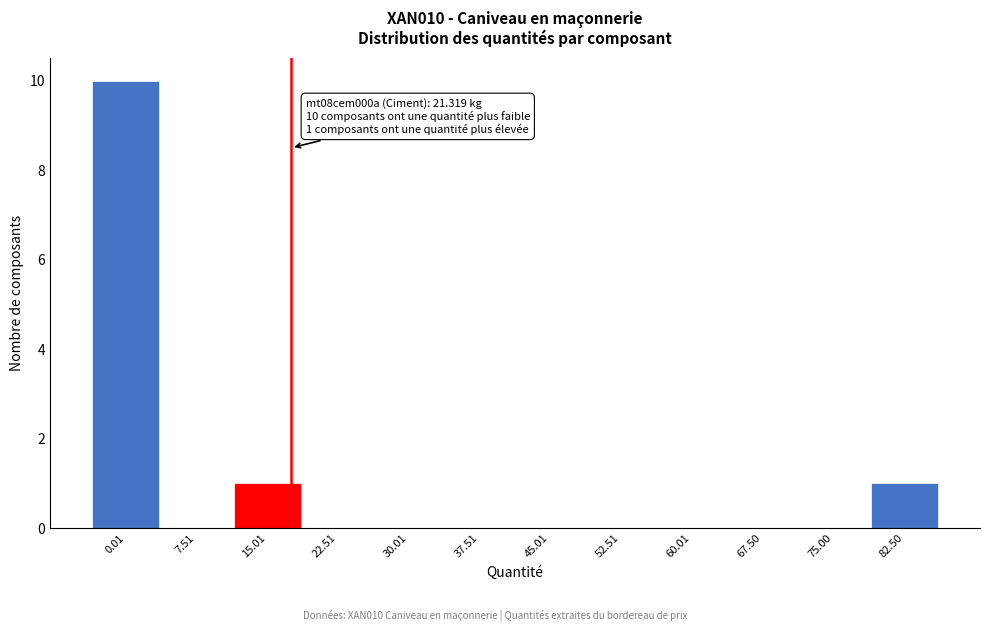

Reading right to left, what are all the values shown in this chart?

82.50=1	75.00=0	67.50=0	60.01=0	52.51=0	45.01=0	37.51=0	30.01=0	22.51=0	15.01=1	7.51=0	0.01=10